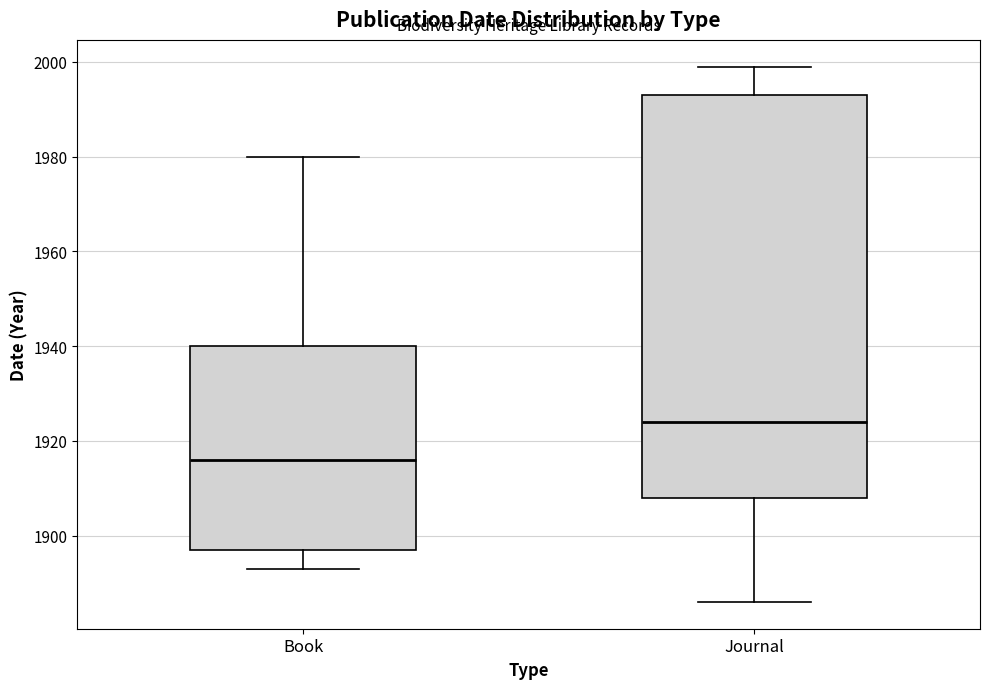

Where is the upper edge of the box for Book on the y-axis? The values are not printed on the chart, so give them approximately, as read against the axis.

1940